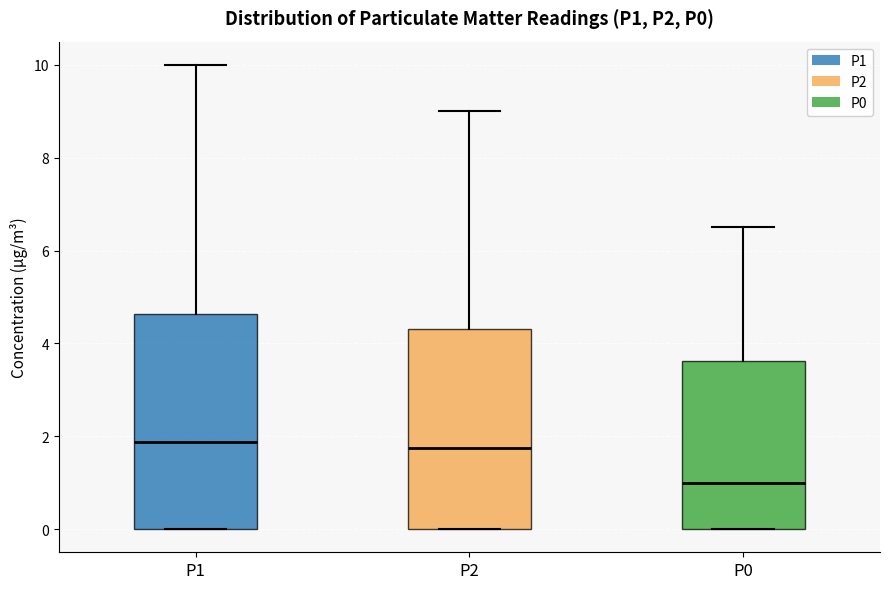

Which box's median line is the lowest?

P0